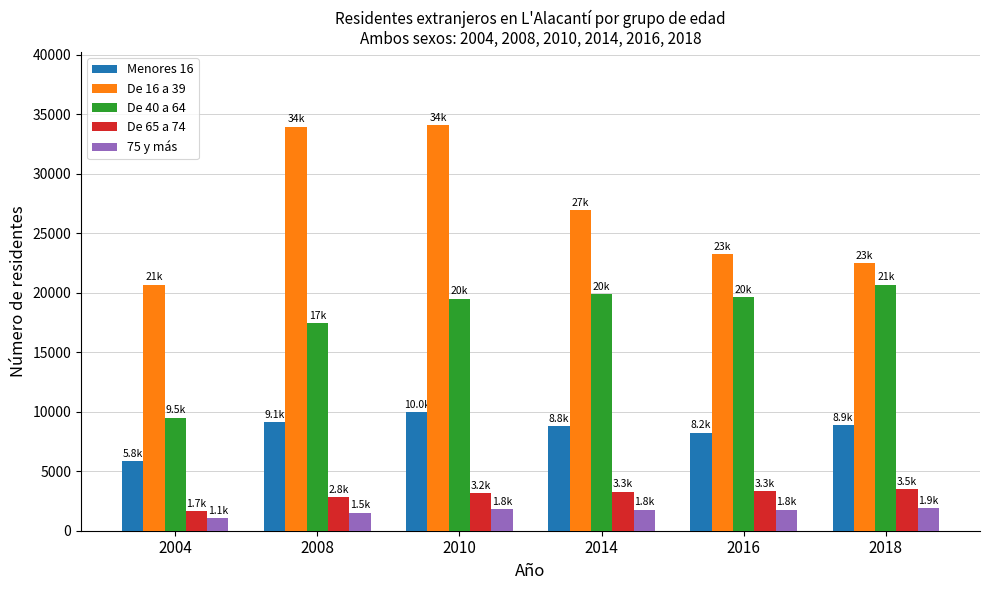

What is the average value of the De 16 a 39 series?

26910